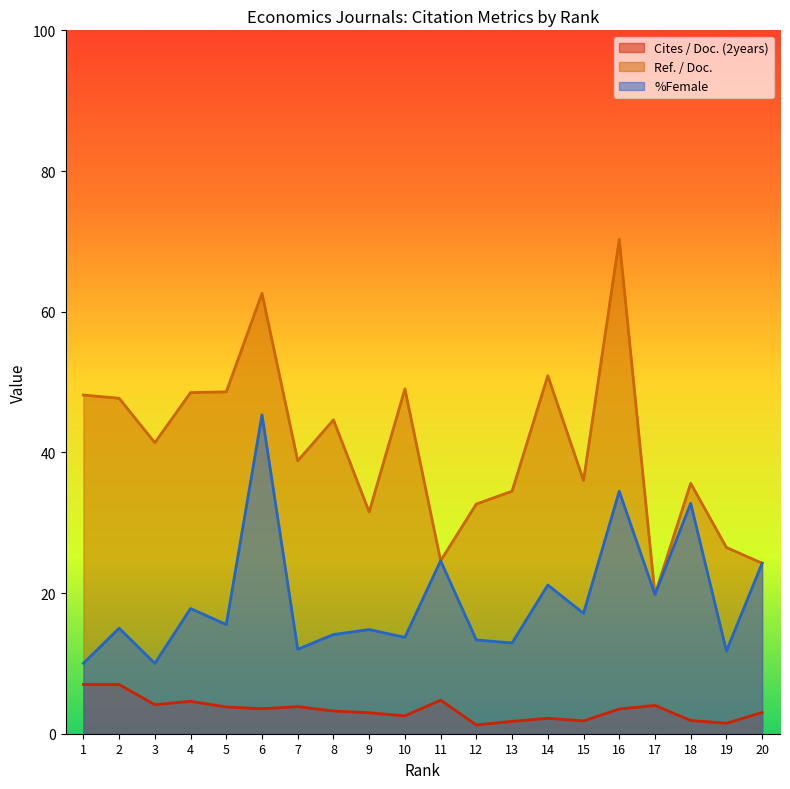

Which series changed the most between 6 and 12?

%Female